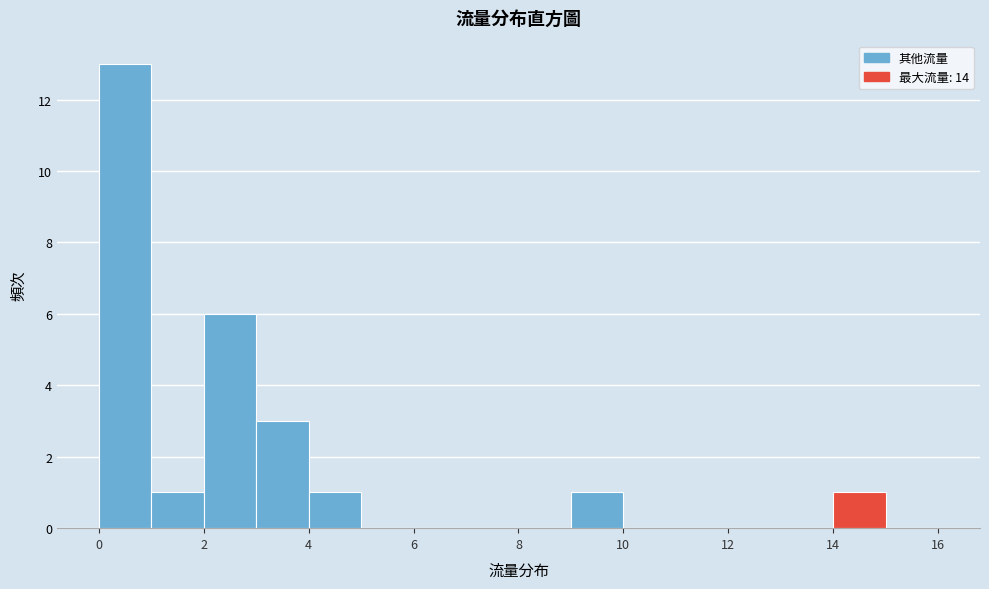

Reading left to right, transcribe this chart: for each bar, give the range it covers on the x-axis and its height. The values are not printed on the chart, so give them approximately, as read against the axis.

0 to 1: 13
1 to 2: 1
2 to 3: 6
3 to 4: 3
4 to 5: 1
5 to 6: 0
6 to 7: 0
7 to 8: 0
8 to 9: 0
9 to 10: 1
10 to 11: 0
11 to 12: 0
12 to 13: 0
13 to 14: 0
14 to 15: 1
15 to 16: 0